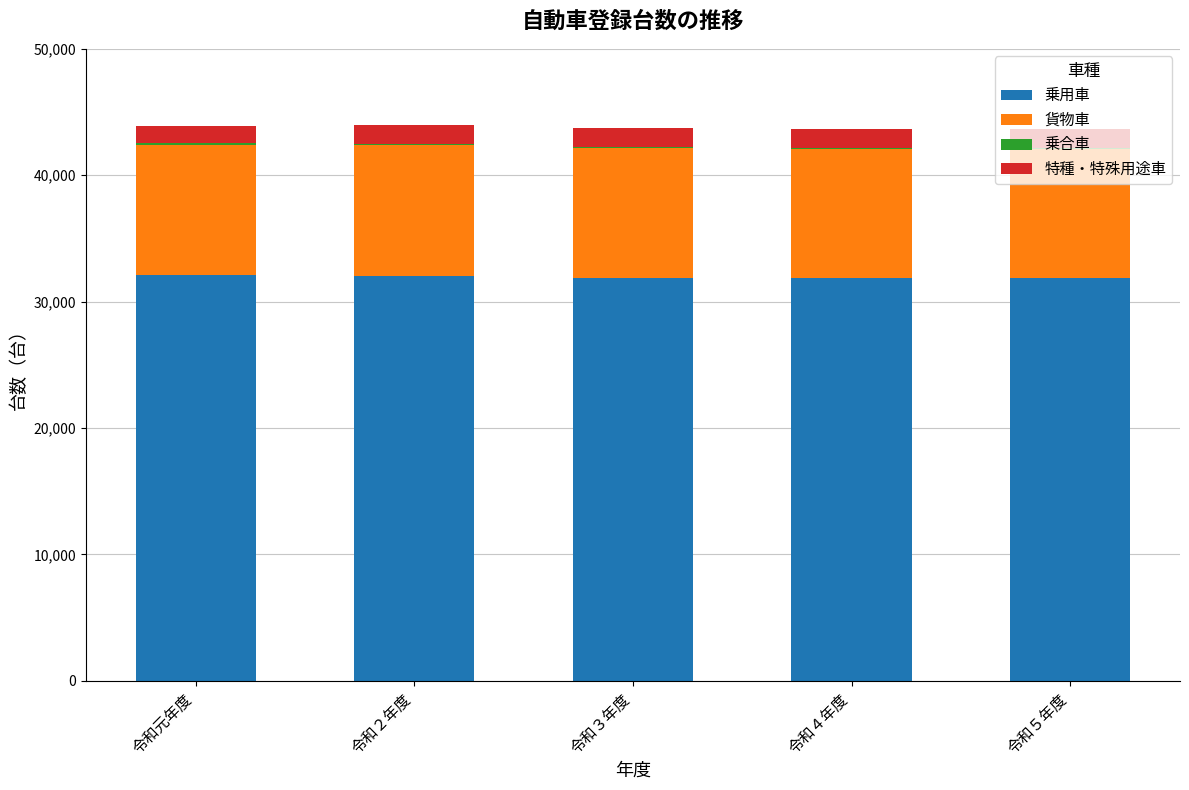

The value of 乗用車 at 令和４年度 is 17306. True or false?

False